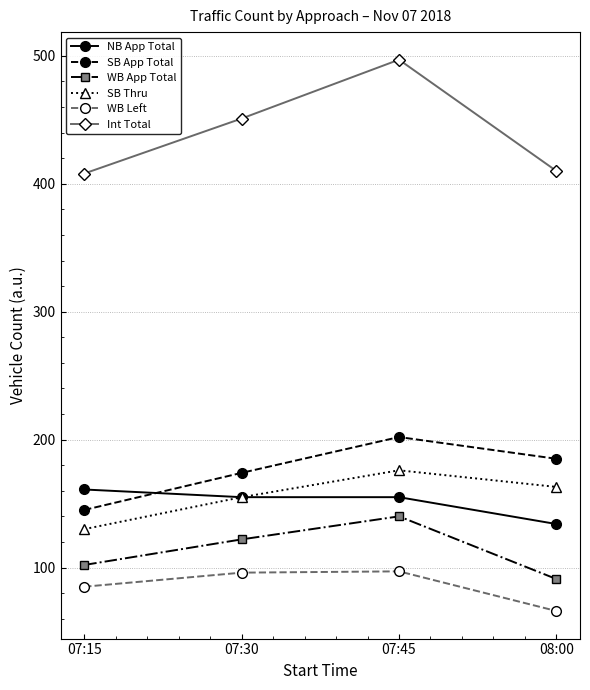

Where is the first local maximum for SB App Total?

07:45